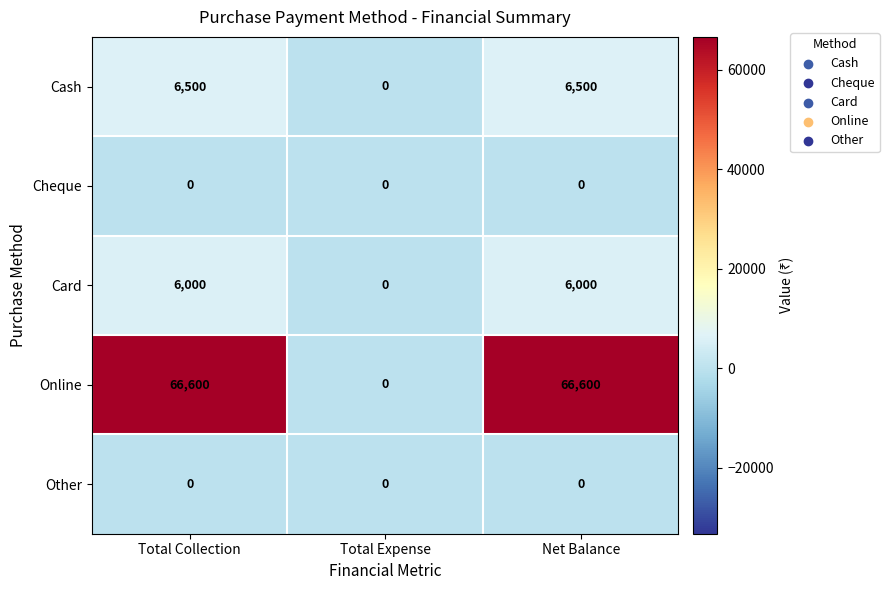

Which series has the largest total across all categories?

Online